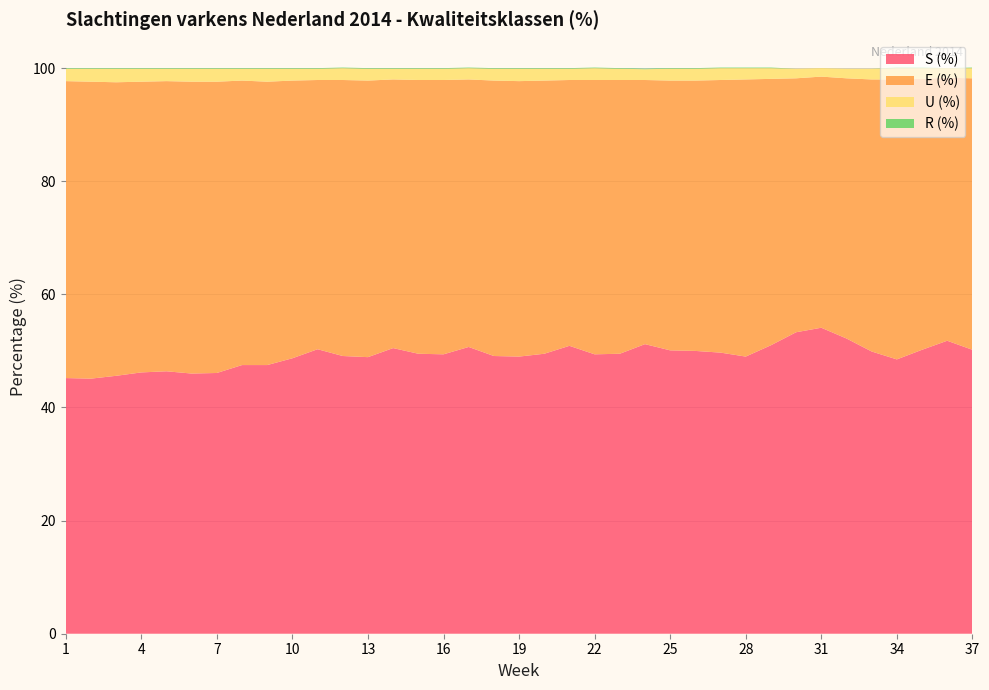

Reading left to right, transcribe all the data shown in this chart.

E (%): 1=52.5	2=52.5	3=51.9	4=51.4	5=51.3	6=51.6	7=51.5	8=50.3	9=50.1	10=49.1	11=47.6	12=48.8	13=48.9	14=47.5	15=48.4	16=48.5	17=47.3	18=48.7	19=48.7	20=48.3	21=47.0	22=48.5	23=48.4	24=46.7	25=47.7	26=47.8	27=48.2	28=49.0	29=47.1	30=44.9	31=44.4	32=46.0	33=48.1	34=49.5	35=47.9	36=46.5	37=48.0
S (%): 1=45.2	2=45.1	3=45.6	4=46.2	5=46.4	6=46.0	7=46.1	8=47.5	9=47.5	10=48.7	11=50.3	12=49.1	13=48.9	14=50.5	15=49.5	16=49.4	17=50.7	18=49.1	19=49.0	20=49.5	21=50.9	22=49.4	23=49.5	24=51.2	25=50.1	26=50.0	27=49.7	28=49.0	29=51.0	30=53.3	31=54.1	32=52.2	33=49.9	34=48.5	35=50.2	36=51.8	37=50.2
U (%): 1=2.2	2=2.3	3=2.4	4=2.3	5=2.2	6=2.3	7=2.3	8=2.1	9=2.3	10=2.1	11=2.0	12=2.1	13=2.1	14=1.9	15=2.0	16=2.0	17=2.0	18=2.1	19=2.2	20=2.1	21=2.0	22=2.1	23=2.0	24=1.9	25=2.1	26=2.1	27=2.1	28=2.0	29=1.9	30=1.7	31=1.5	32=1.7	33=1.9	34=2.0	35=1.9	36=1.7	37=1.8
R (%): 1=0.1	2=0.1	3=0.1	4=0.1	5=0.1	6=0.1	7=0.1	8=0.1	9=0.1	10=0.1	11=0.1	12=0.1	13=0.1	14=0.1	15=0.1	16=0.1	17=0.1	18=0.1	19=0.1	20=0.1	21=0.1	22=0.1	23=0.1	24=0.1	25=0.1	26=0.1	27=0.1	28=0.1	29=0.1	30=0.0	31=0.0	32=0.0	33=0.0	34=0.1	35=0.1	36=0.0	37=0.1